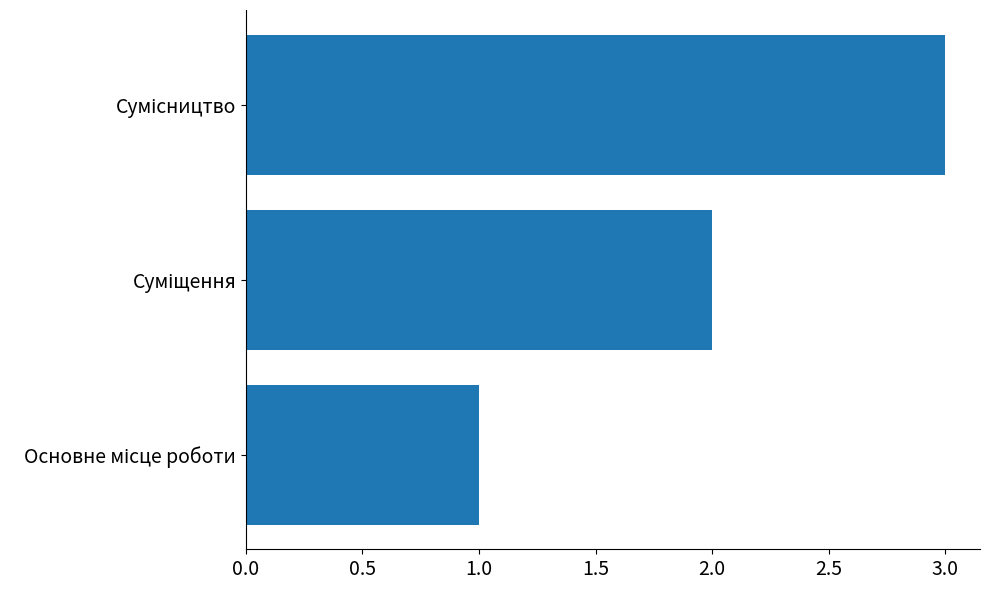

What is the greatest value displayed?

3